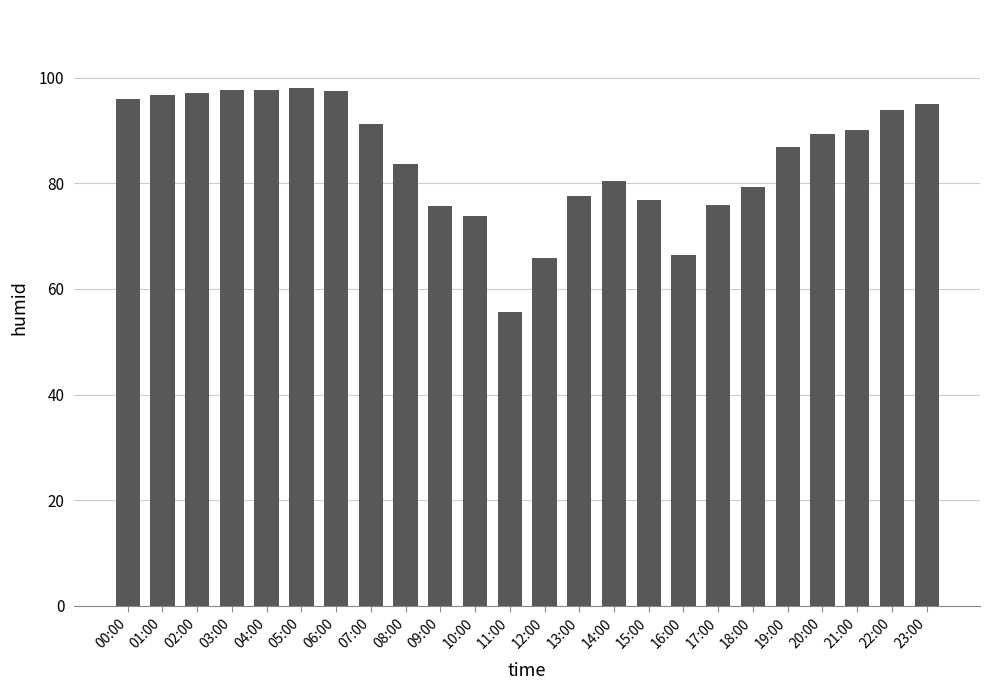

The chart shows a value of 31.5 at 15:00. True or false?

False